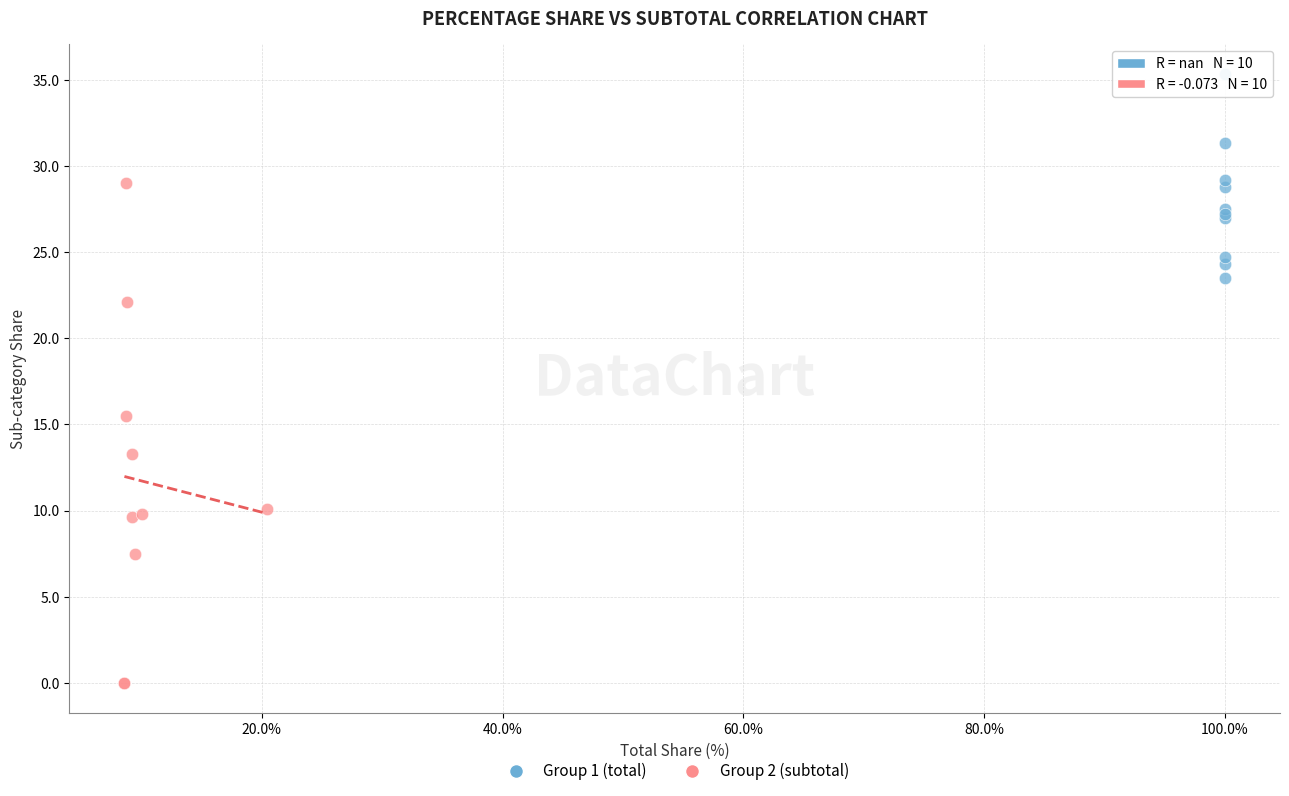

Which series contains the highest Y value?

Group 1 (total)